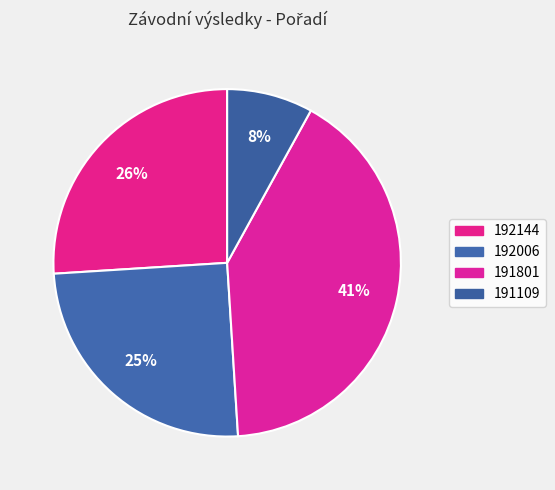

Is it true that 192144 is 36% of the pie?

False